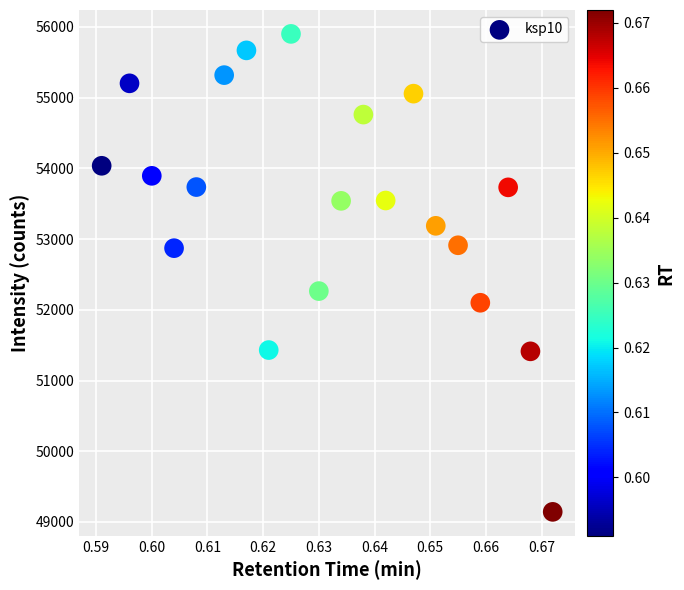

What is the range of Y values (max minus min)?

6759